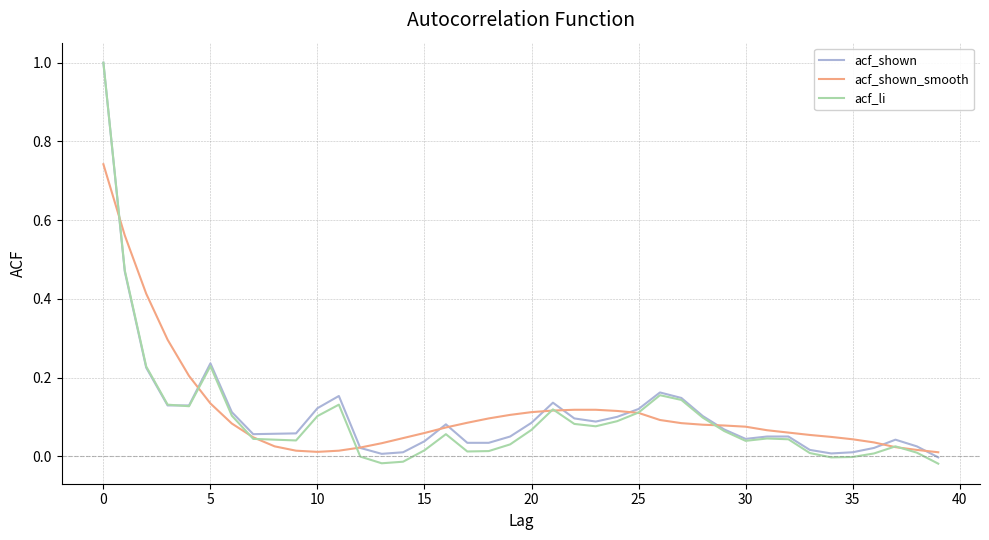

At how many categories does at least one series exceed 0?

40